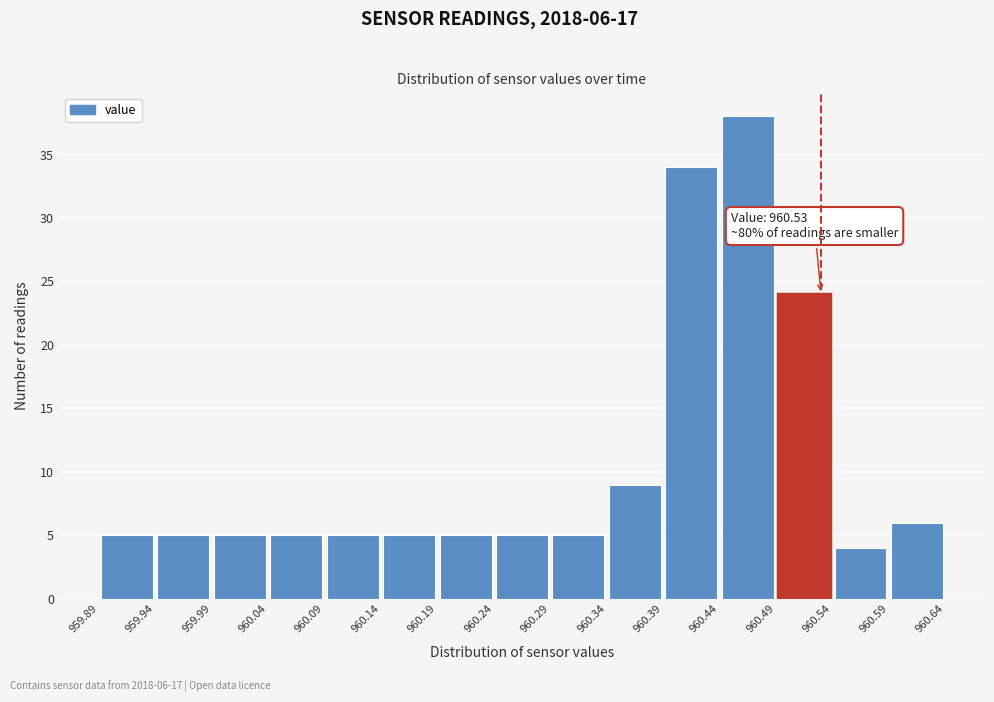

Which range on the x-axis has the tallest bar?

960.44 to 960.49